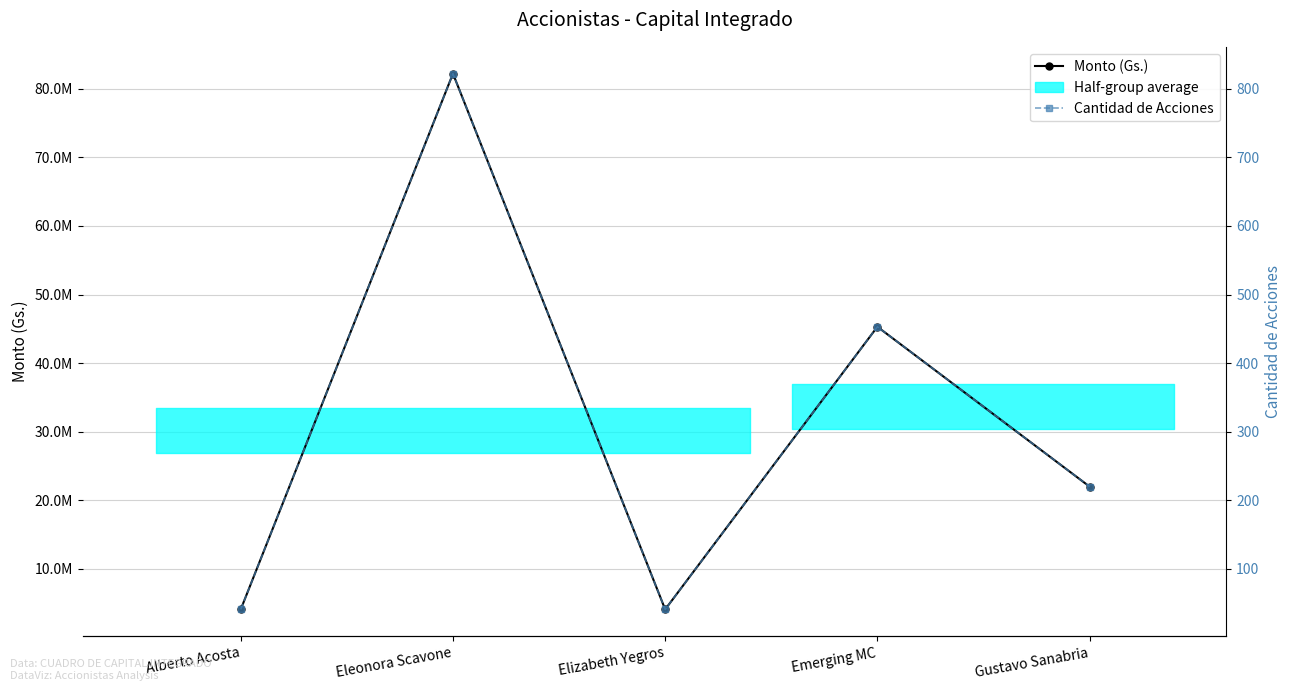

True or false: Monto (Gs.) has more than 0 interior local peaks.

True